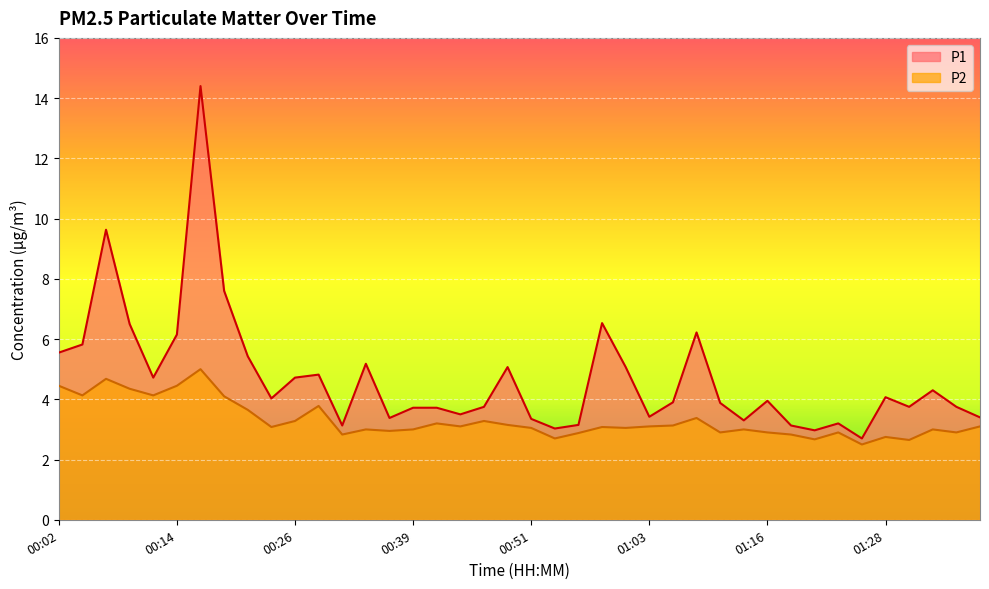

Which series has the largest range (max minus min)?

P1